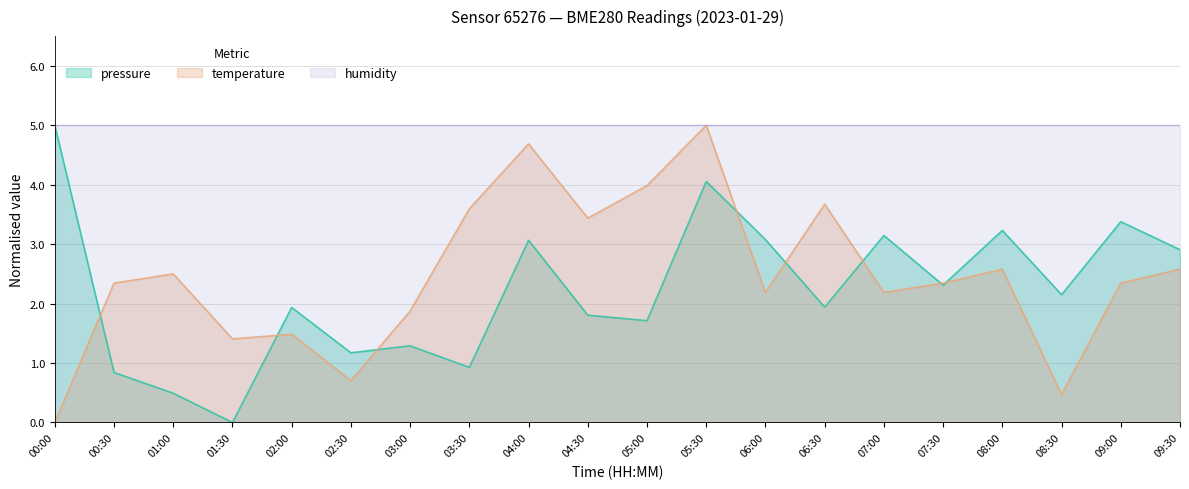

Which series has the largest range (max minus min)?

pressure